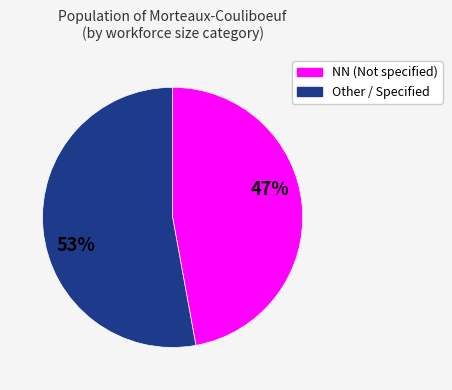

How many slices are in this pie chart?

2